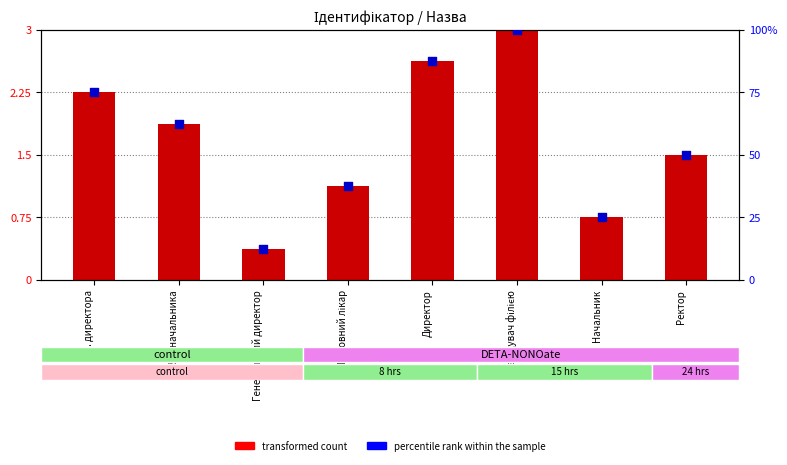

At how many categories does at least one series exceed 55?

4